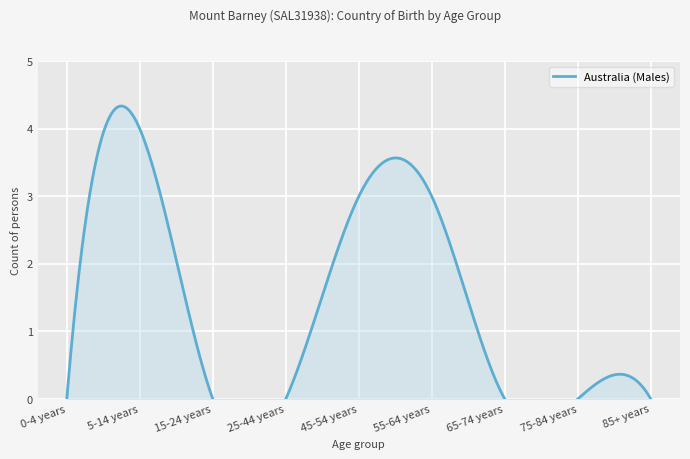

Is it true that the value at 25-44 years is 0?

True